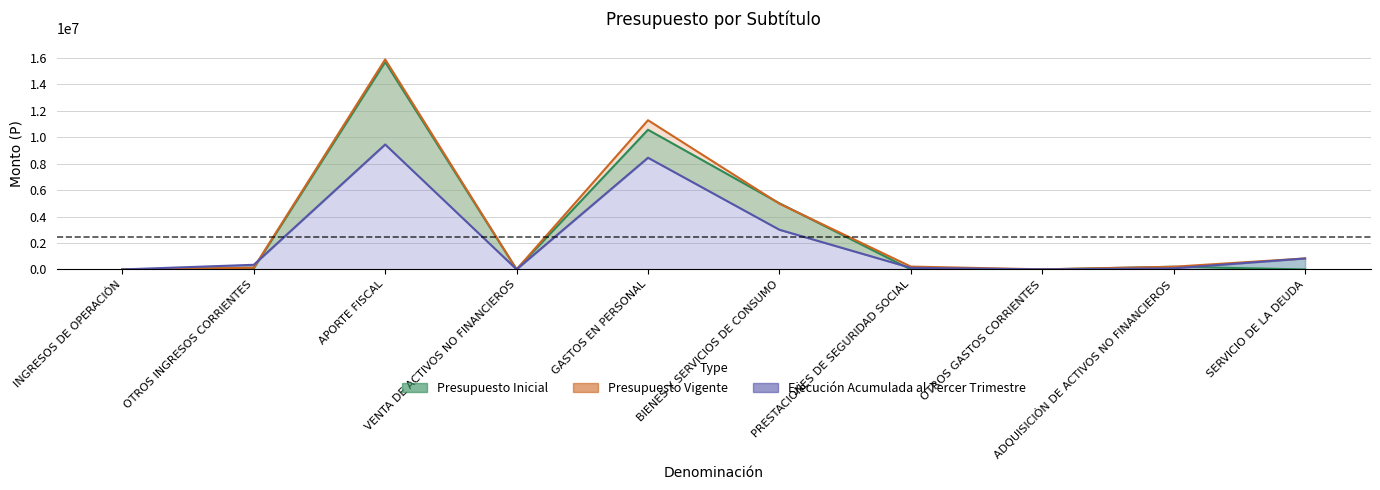

How many interior local peaks does the Presupuesto Vigente series have?

2